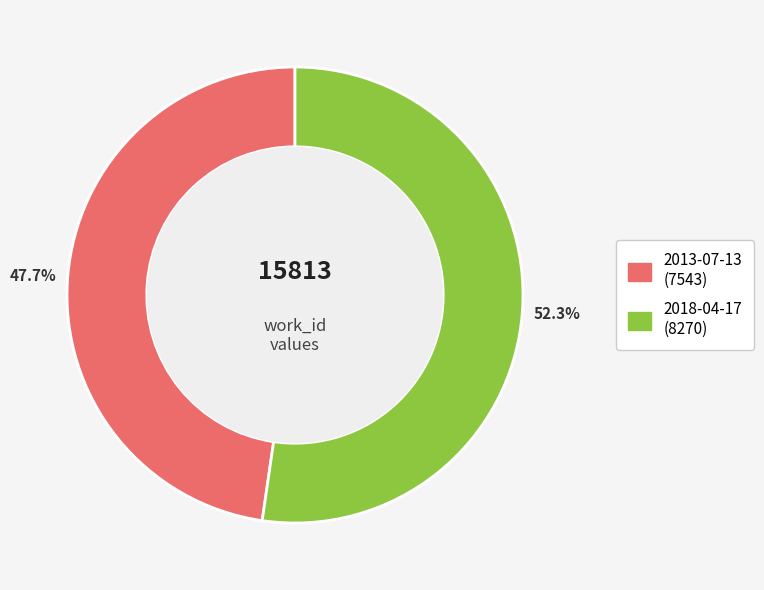

Which slice is the largest?

2018-04-17